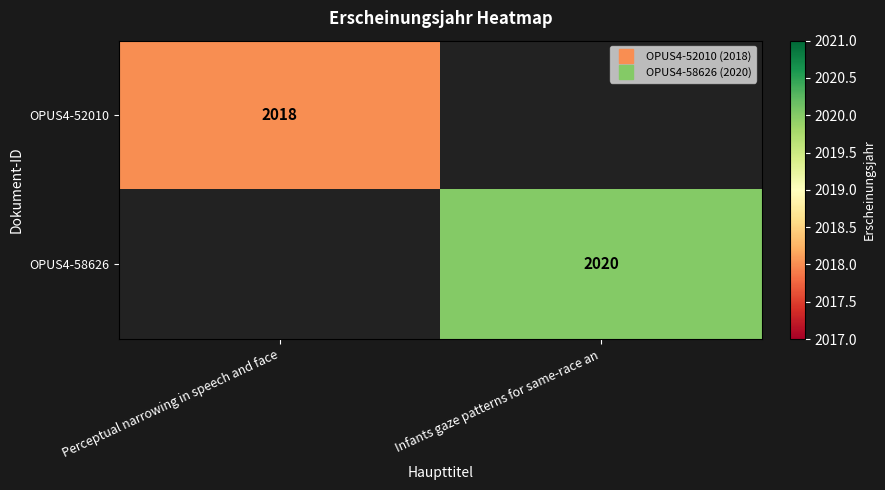

Where is OPUS4-52010 nearest to the value 2018?

Perceptual narrowing in speech and face